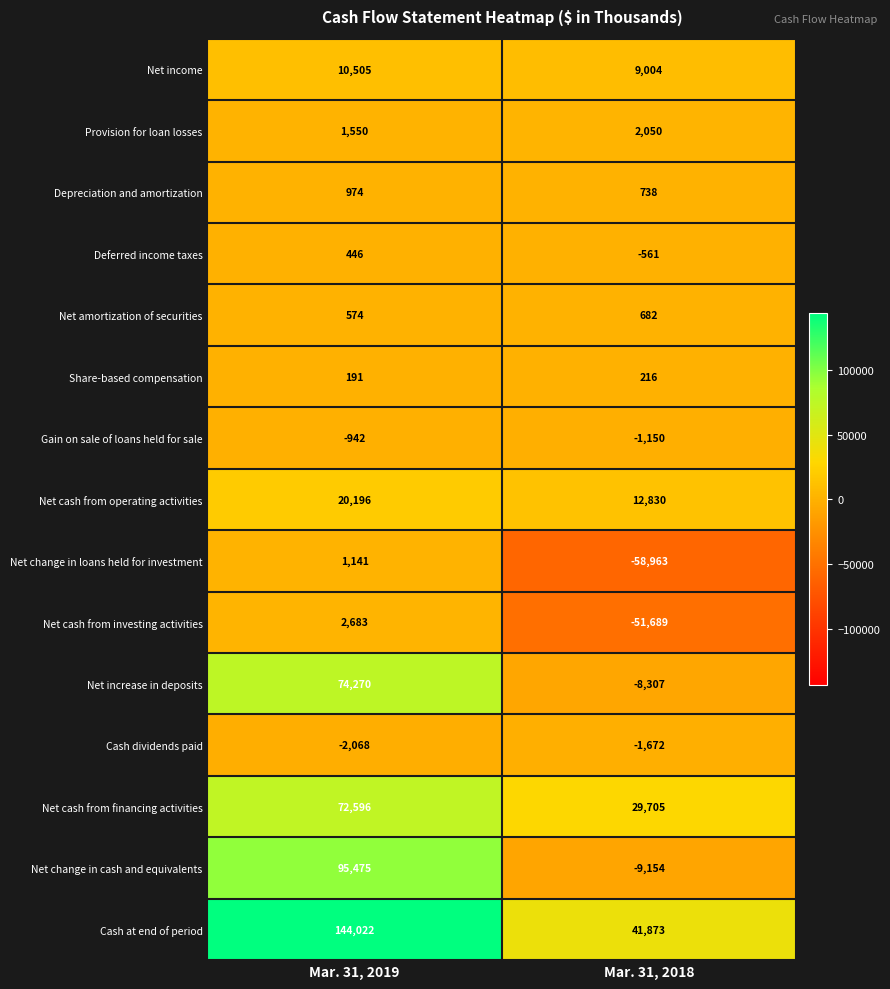

At which category is the sum across all series the highest?

Mar. 31, 2019